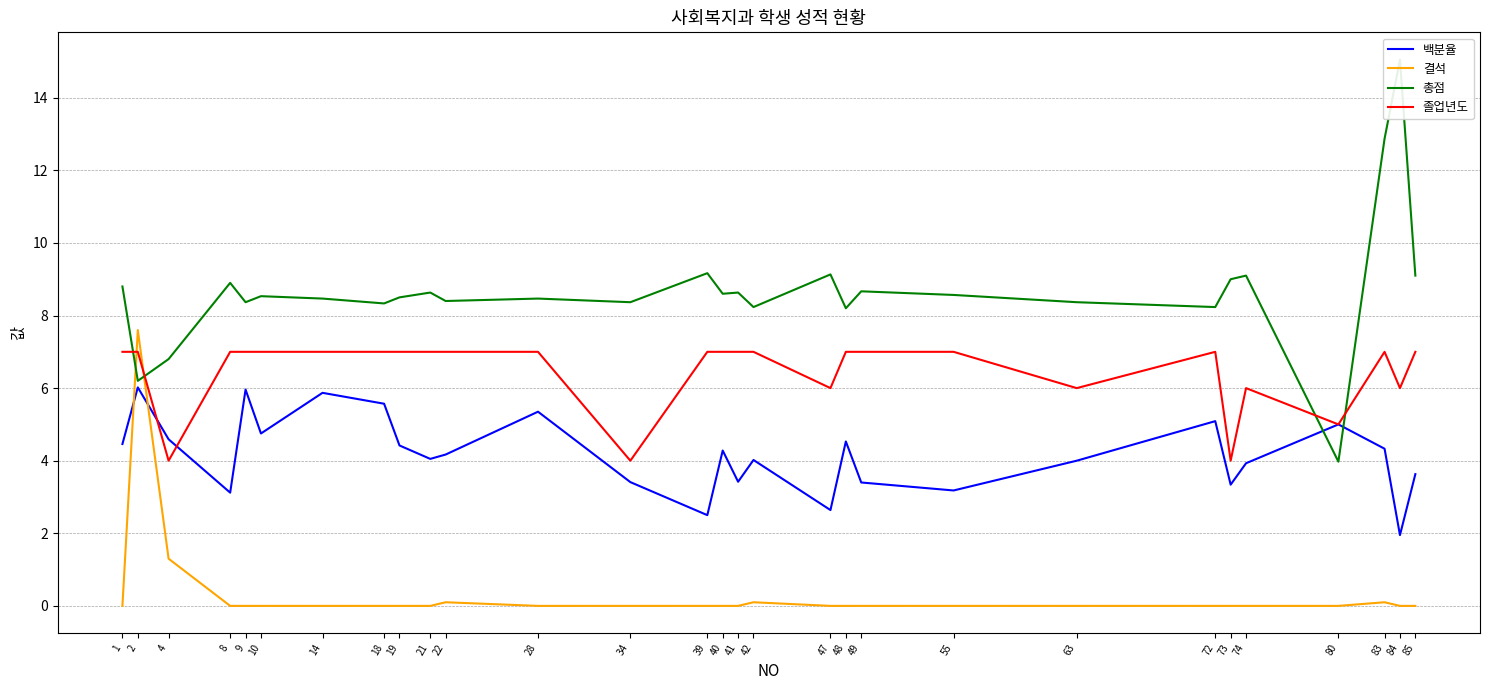

What is the average value of the 백분율 series?

4.2